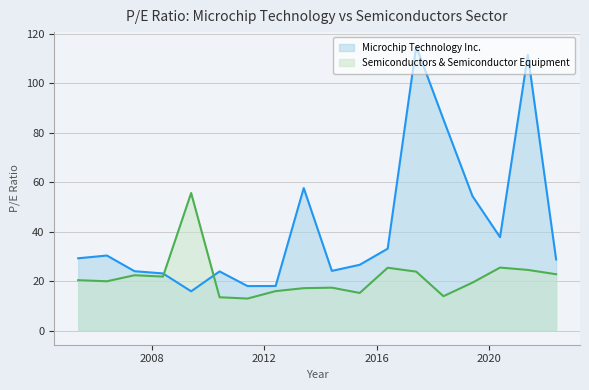

Reading left to right, transcribe all the data shown in this chart.

Microchip Technology Inc.: 2005-05-23=29.2	2006-05-31=30.3	2007-05-25=24.0	2008-05-28=23.1	2009-05-29=15.9	2010-06-02=23.9	2011-05-31=18.0	2012-05-30=18.0	2013-05-30=57.6	2014-05-30=24.1	2015-05-27=26.6	2016-05-24=33.1	2017-05-30=115.0	2018-05-18=85.4	2019-05-30=54.4	2020-05-22=37.8	2021-05-18=111.5	2022-05-20=28.8
Semiconductors & Semiconductor Equipment: 2005-05-23=20.4	2006-05-31=19.9	2007-05-25=22.4	2008-05-28=21.8	2009-05-29=55.6	2010-06-02=13.4	2011-05-31=12.9	2012-05-30=15.9	2013-05-30=17.1	2014-05-30=17.3	2015-05-27=15.2	2016-05-24=25.4	2017-05-30=23.8	2018-05-18=13.9	2019-05-30=19.4	2020-05-22=25.5	2021-05-18=24.5	2022-05-20=22.8